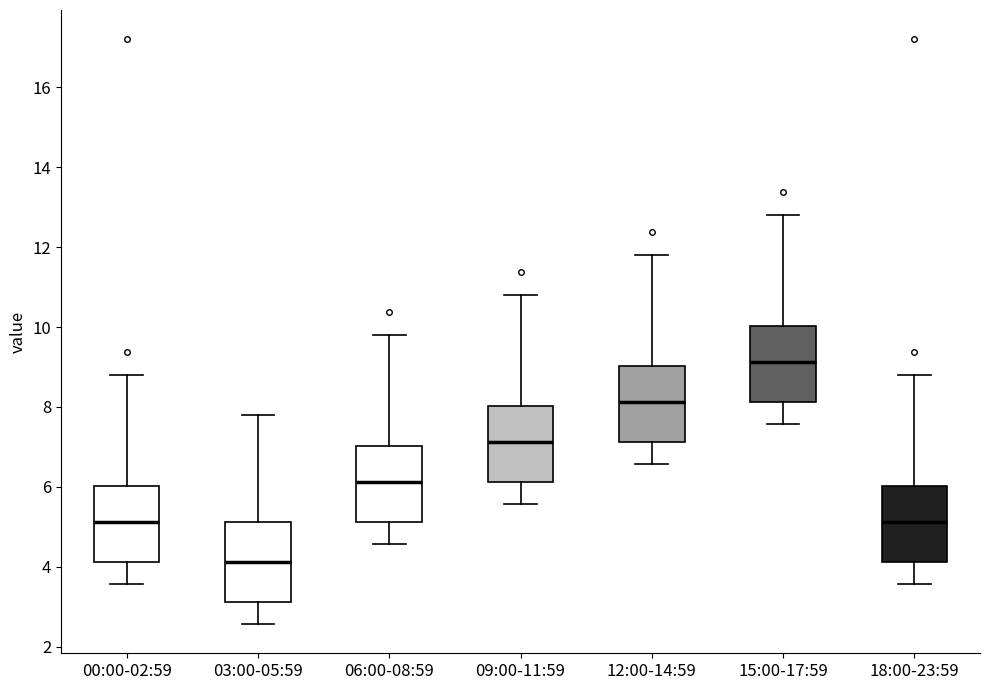

Reading left to right, transcribe this box plot: for each box, give where its median line is, the range the box spans, and where its two whiskers end, as read against the y-axis. The values are not printed on the chart, so give them approximately, as read against the axis.

00:00-02:59: median 5.2, box 4.2 to 6.0, whiskers 3.6 to 8.8
03:00-05:59: median 4.2, box 3.2 to 5.2, whiskers 2.6 to 7.8
06:00-08:59: median 6.2, box 5.2 to 7.0, whiskers 4.6 to 9.8
09:00-11:59: median 7.2, box 6.2 to 8.0, whiskers 5.6 to 10.8
12:00-14:59: median 8.2, box 7.2 to 9.0, whiskers 6.6 to 11.8
15:00-17:59: median 9.2, box 8.2 to 10.0, whiskers 7.6 to 12.8
18:00-23:59: median 5.2, box 4.2 to 6.0, whiskers 3.6 to 8.8